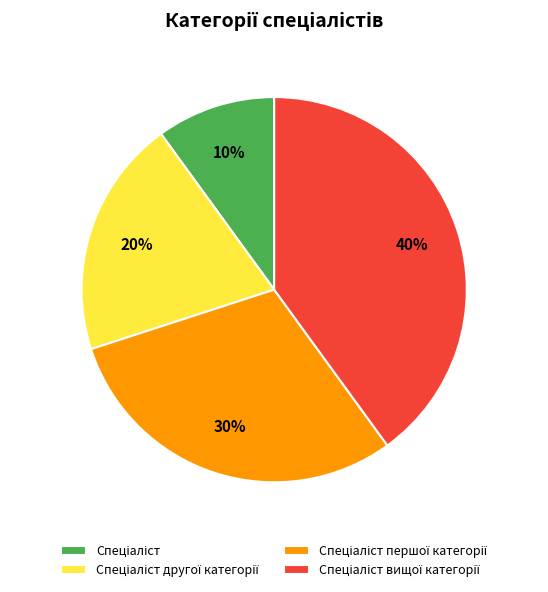

Does any single category account for the majority?

No